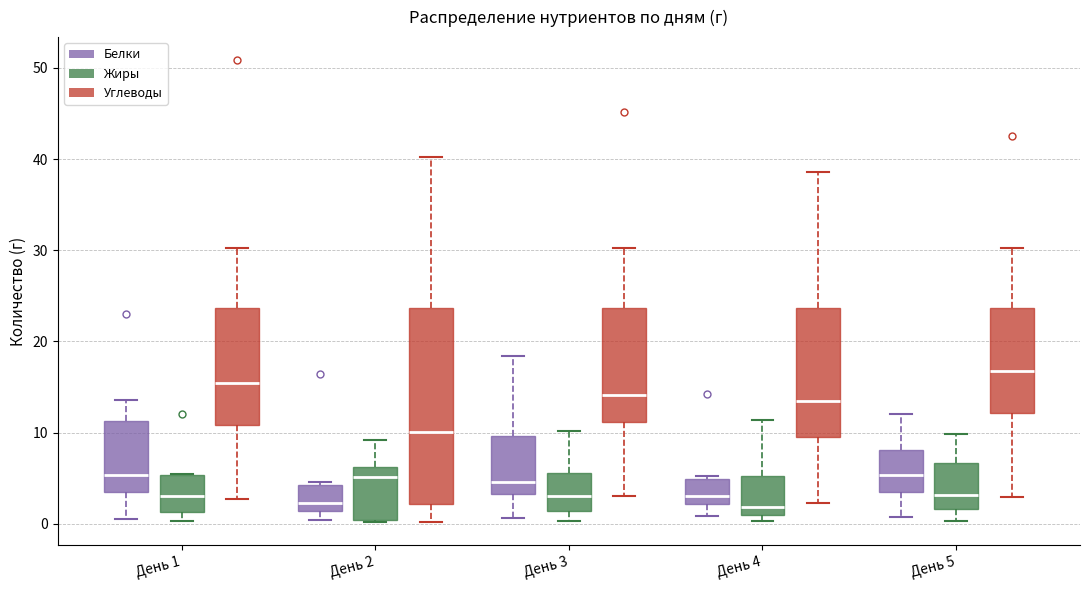

Where does the median line of the box for День 2 (Углеводы) sit on the y-axis? The values are not printed on the chart, so give them approximately, as read against the axis.

10